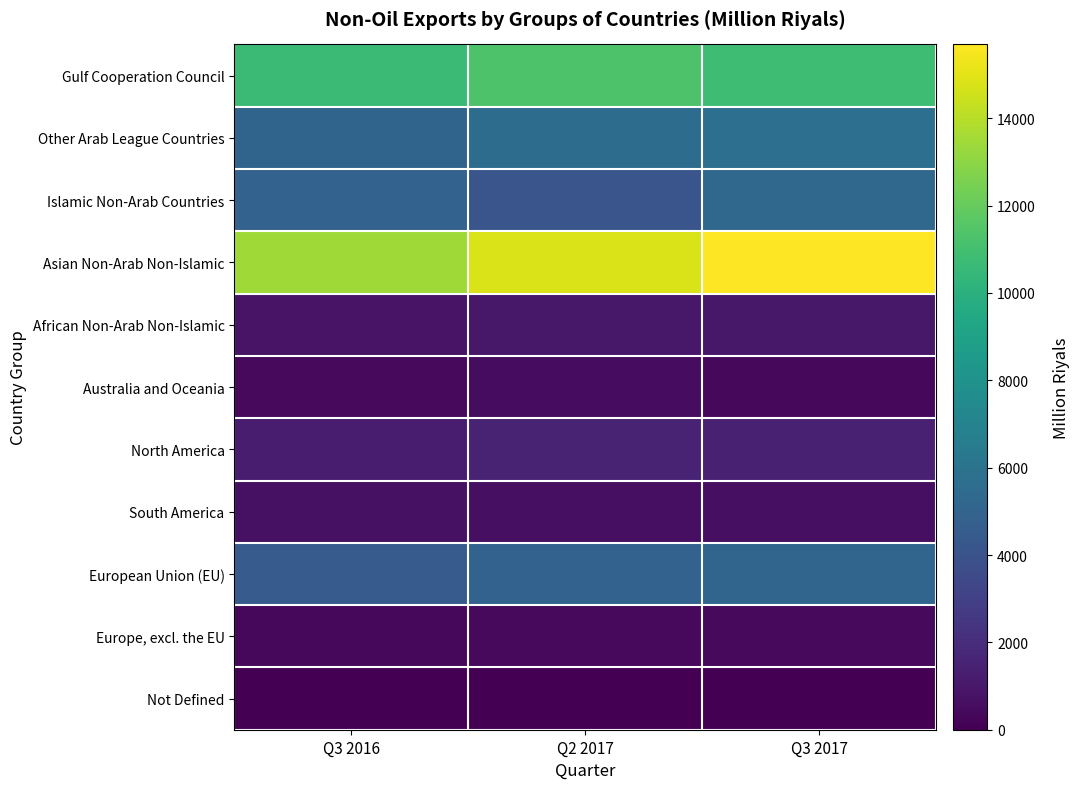

Which series changed the most between Q3 2016 and Q2 2017?

Asian Non-Arab Non-Islamic